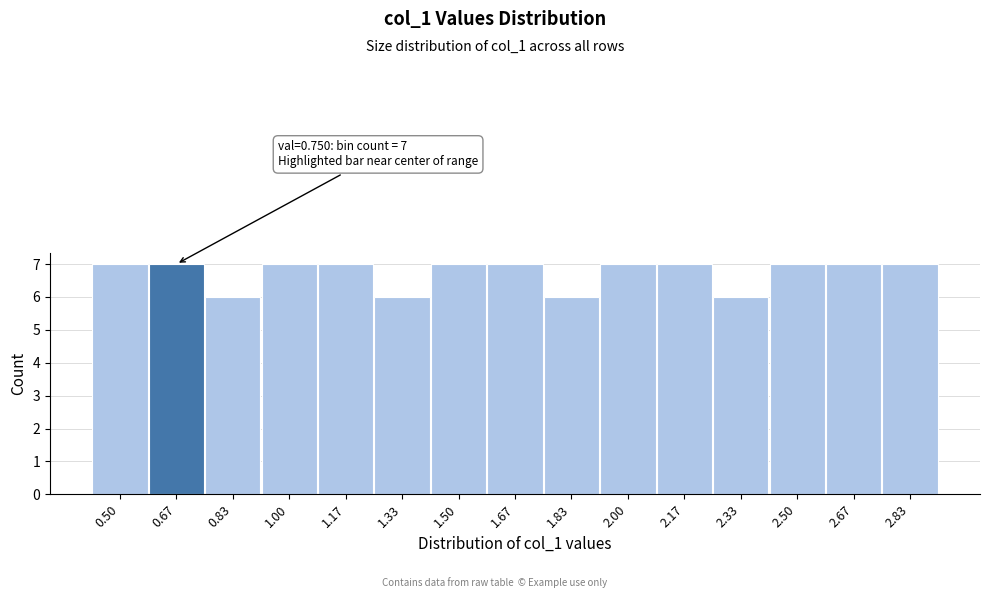

Reading right to left, transcribe all the data shown in this chart.

2.83=7	2.67=7	2.50=7	2.33=6	2.17=7	2.00=7	1.83=6	1.67=7	1.50=7	1.33=6	1.17=7	1.00=7	0.83=6	0.67=7	0.50=7